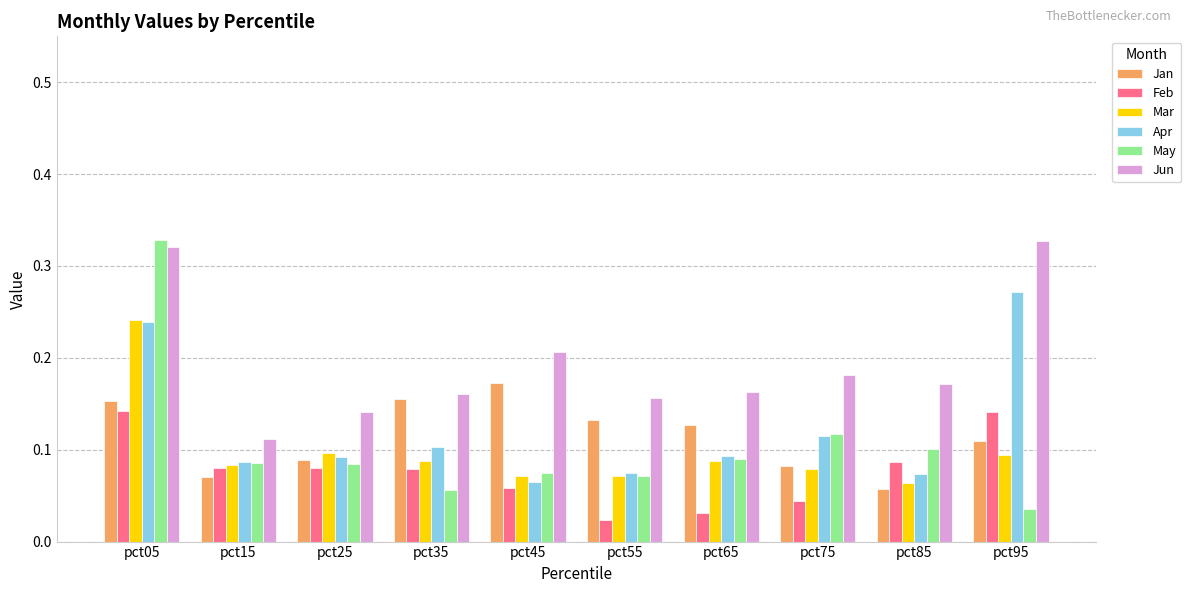

At which label does May reach its minimum?

pct95